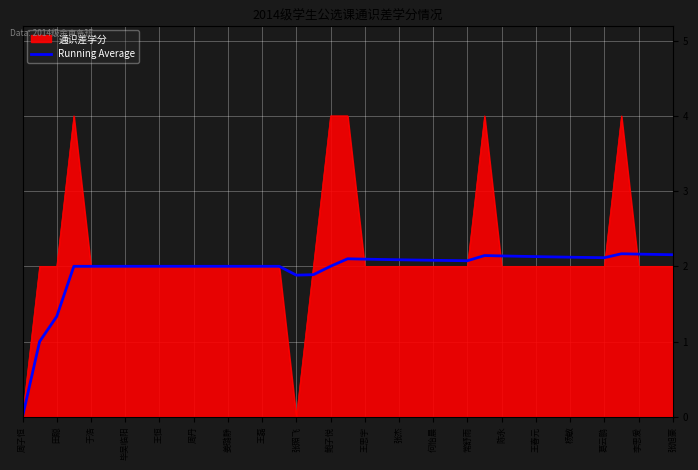

What is the greatest value displayed?

4.0